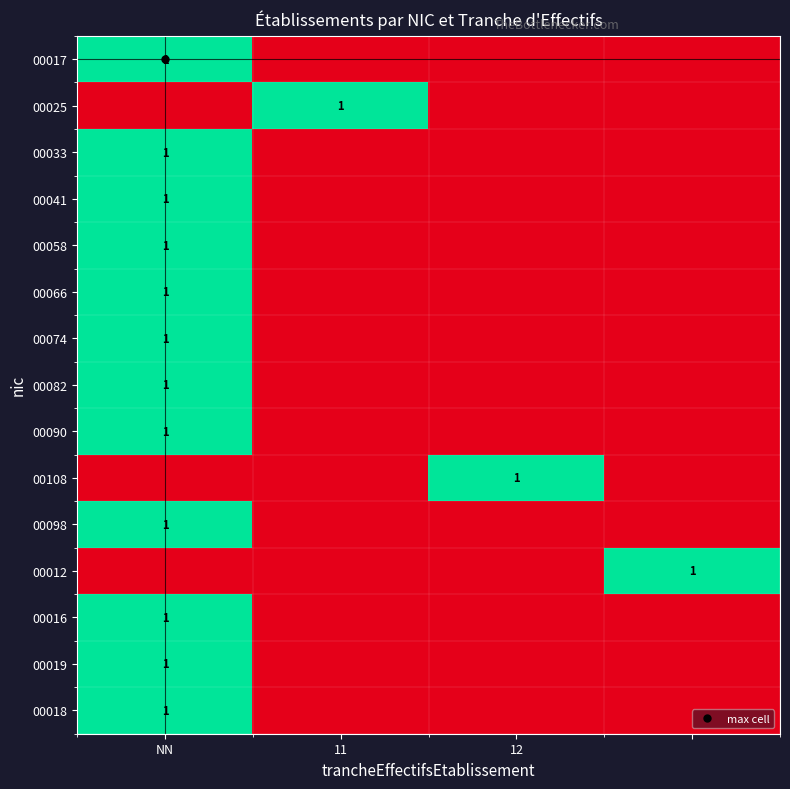

At which category is the sum across all series the highest?

NN